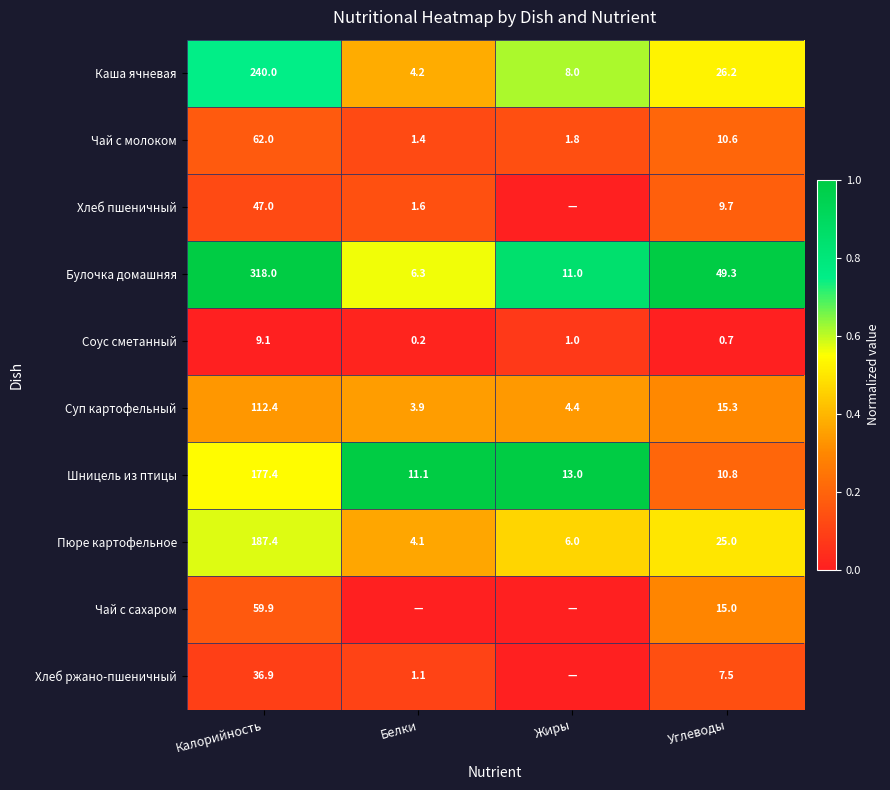

At which label is Чай с молоком closest to 31?

Углеводы